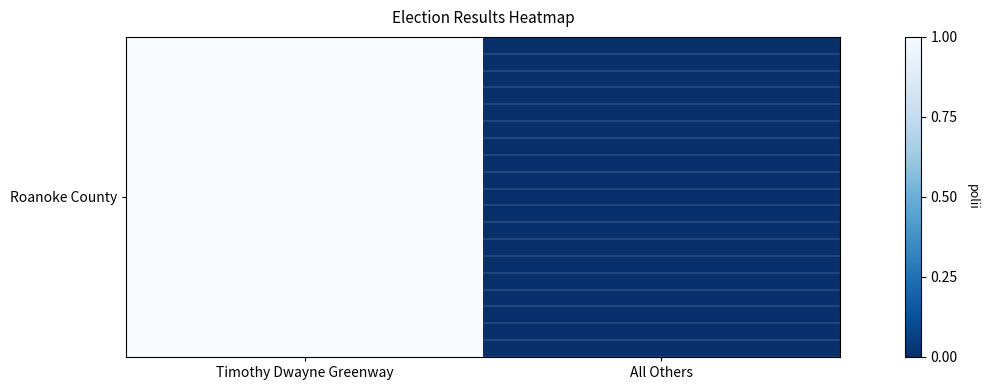

Which has a higher value, Timothy Dwayne Greenway or All Others?

Timothy Dwayne Greenway